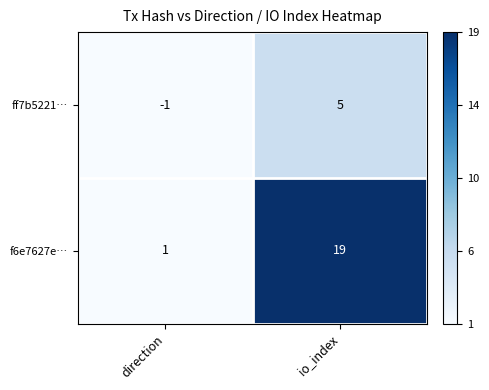

What is the difference between the maximum and minimum values in the ff7b5221… series?

6